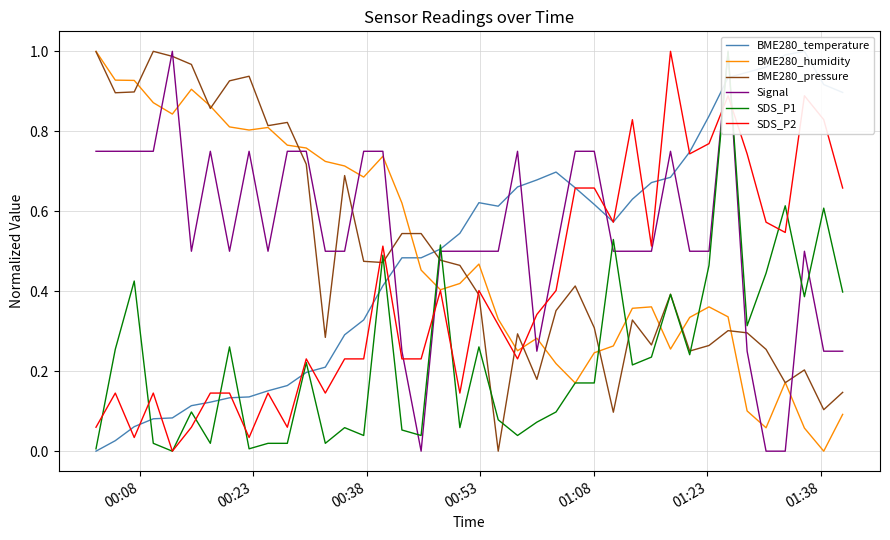

What is the sum of all Signal values?

21.8